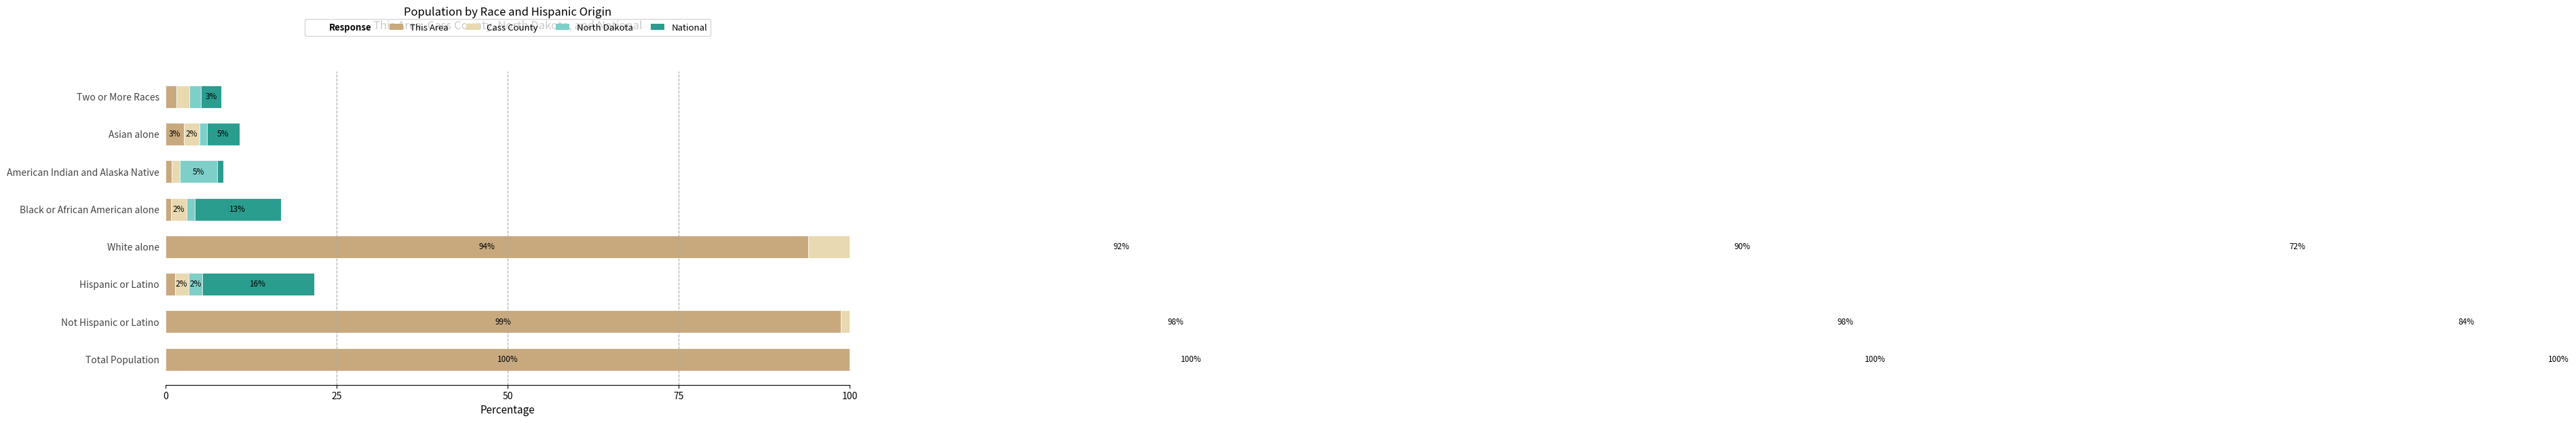

Which series has the widest spread of values?

This Area